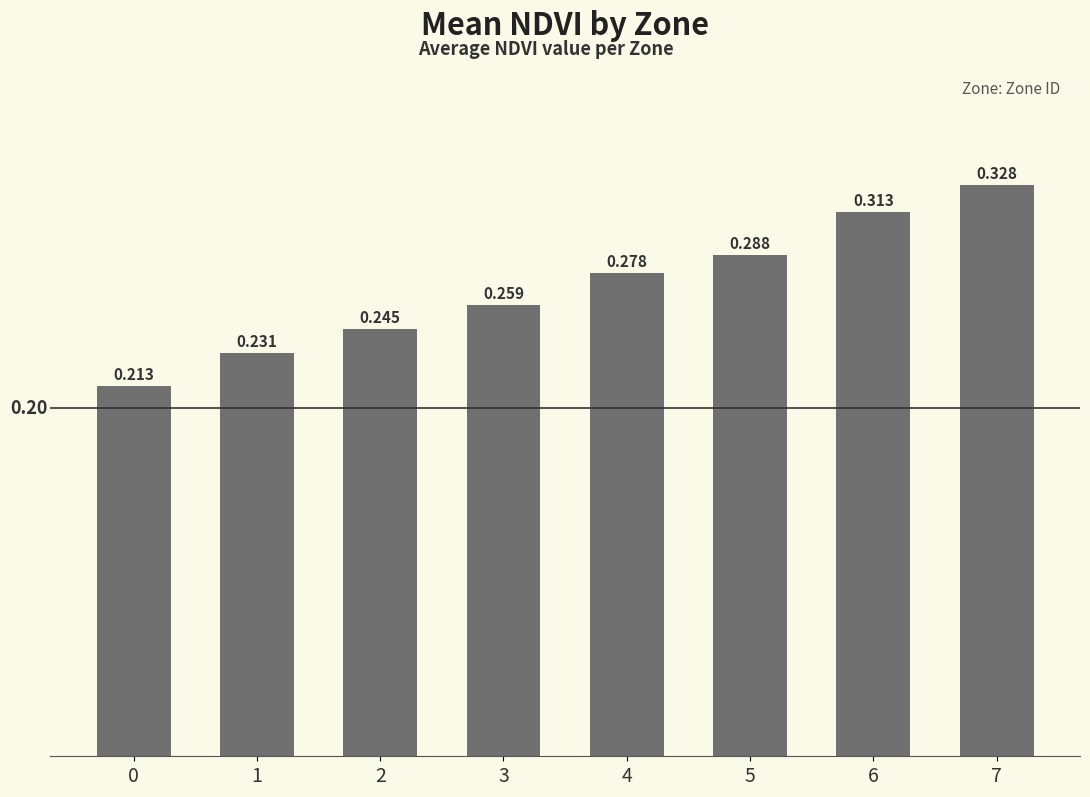

Does the chart contain stacked bars?

No